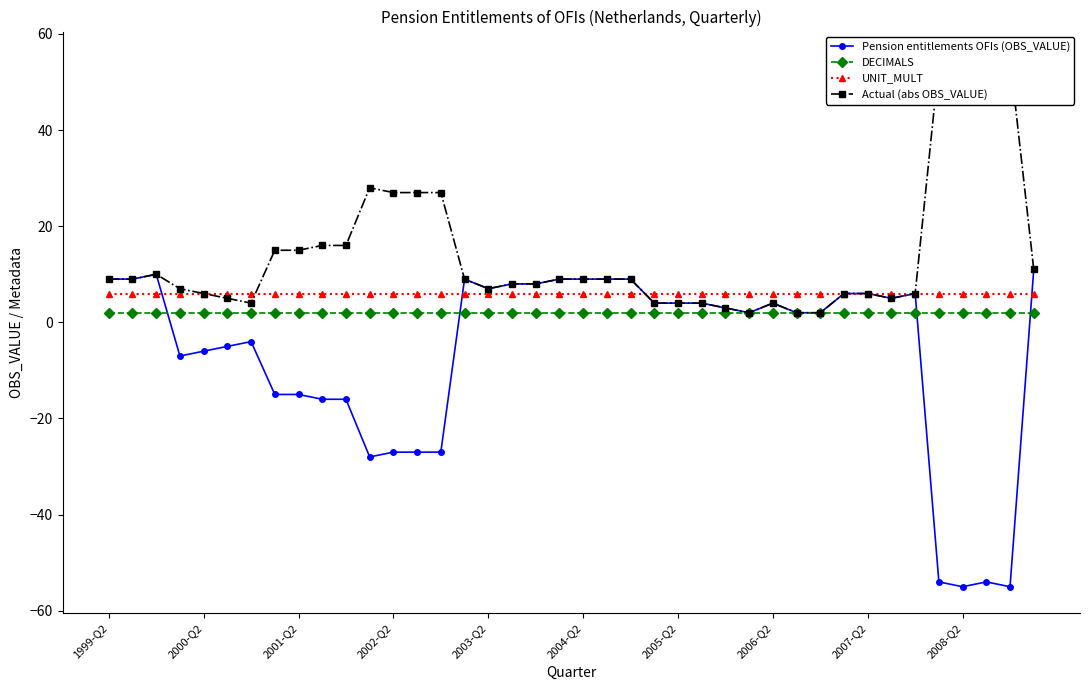

What is the difference between the second highest and second lowest values in the Actual (abs OBS_VALUE) series?

53